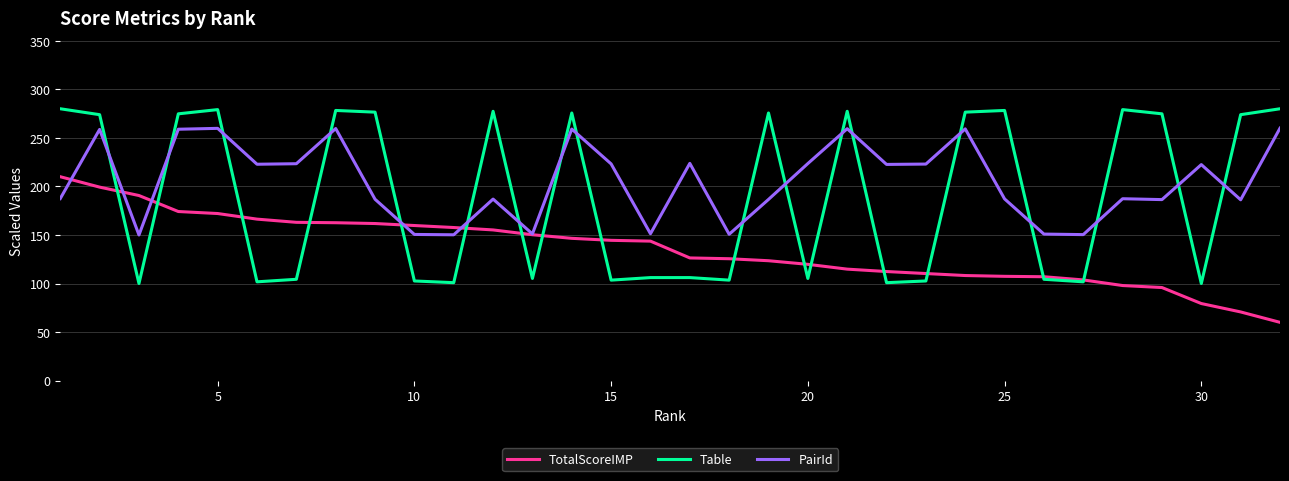

List the series in order of their peak value, lowest first.

TotalScoreIMP, PairId, Table